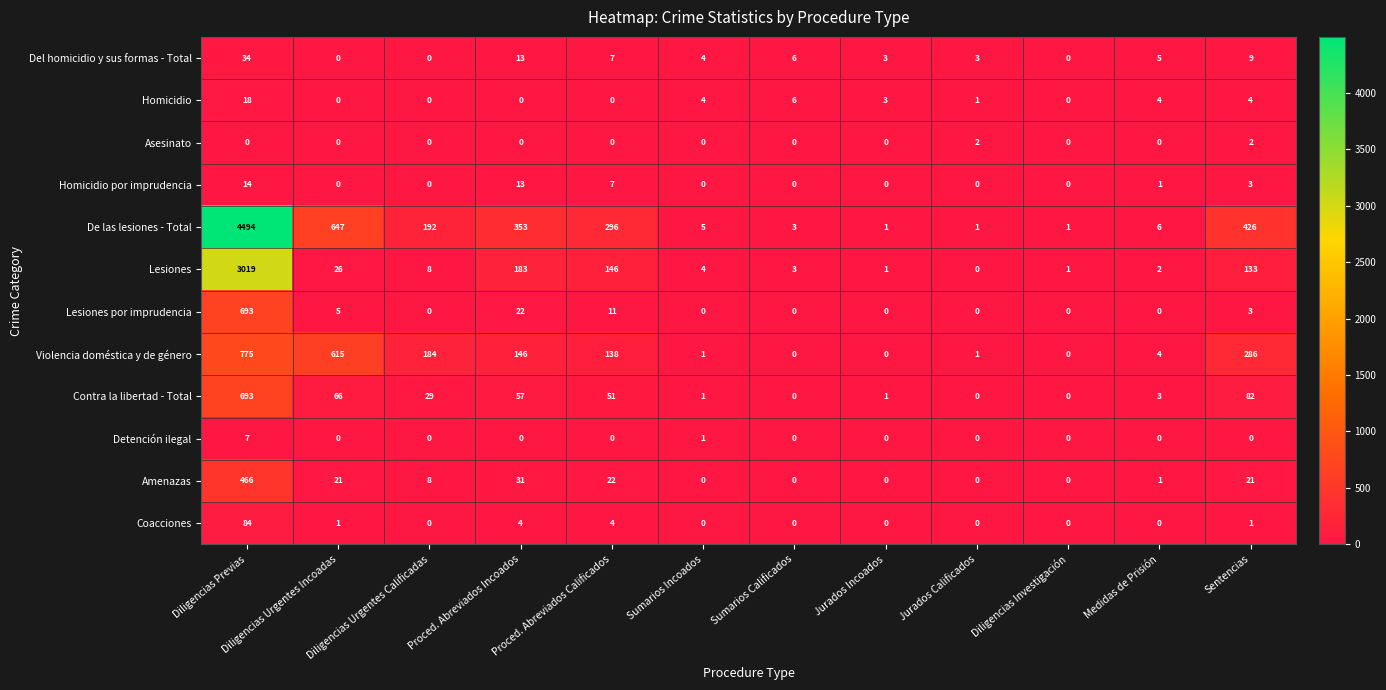

What is the sum of all Lesiones values?

3526